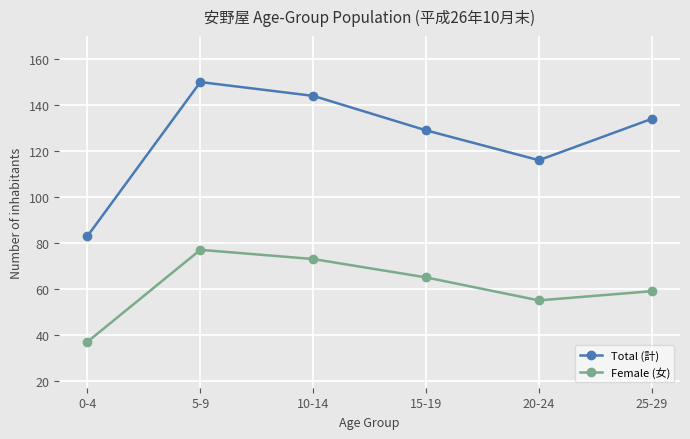

Which category has the highest value in the Total (計) series?

5-9